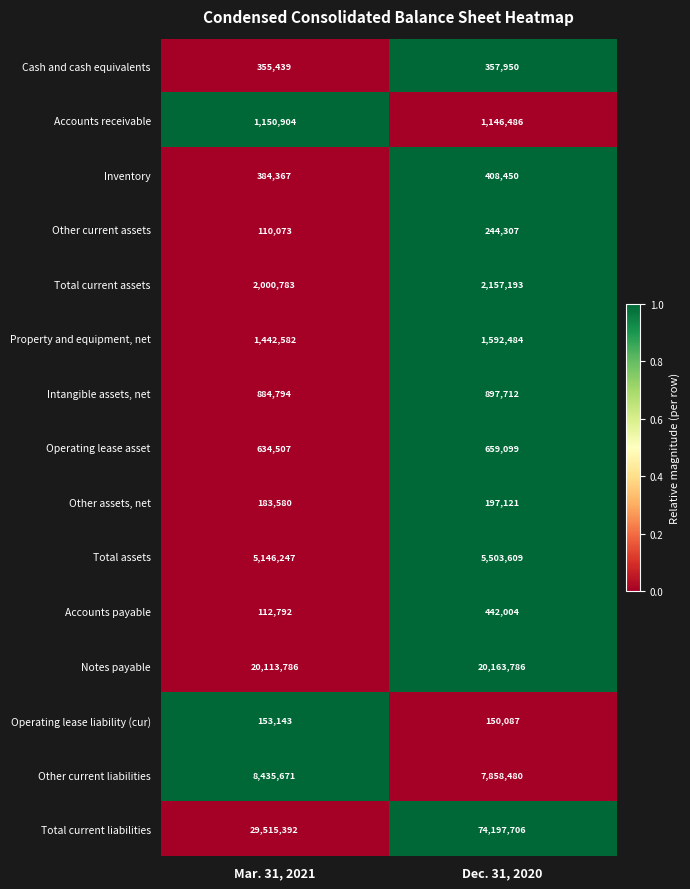

At which category is the sum across all series the highest?

Dec. 31, 2020